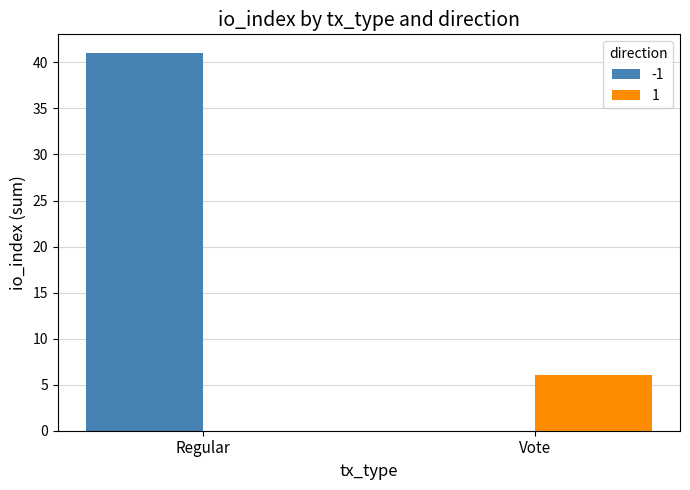

Which label corresponds to the largest value in the chart?

Regular